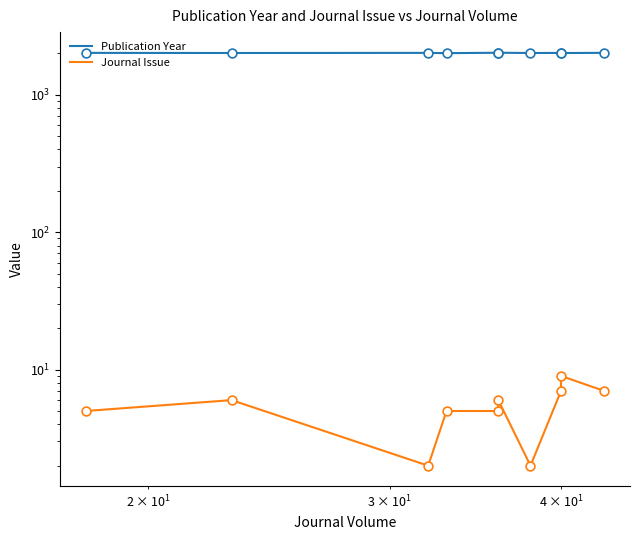

At how many categories does at least one series exceed 968?

10